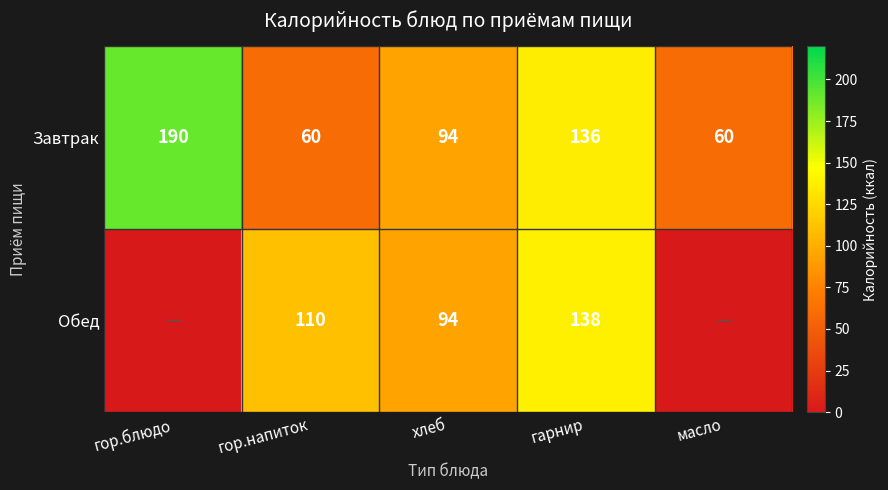

Where is Завтрак nearest to the value 125?

гарнир